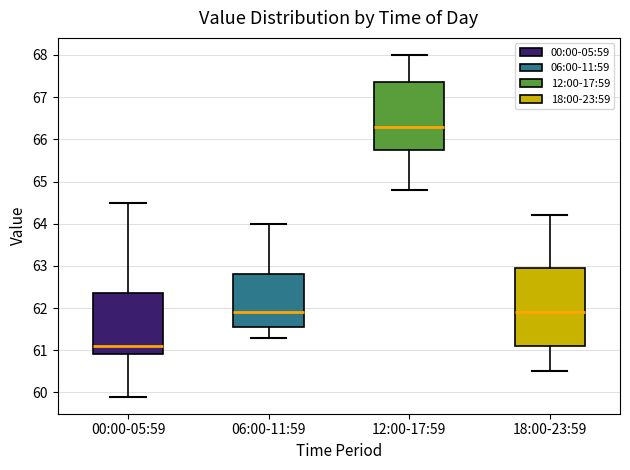

Reading left to right, read every box against the y-axis: the position of its median line, the range the box covers, and the ends of its whiskers. The values are not printed on the chart, so give them approximately, as read against the axis.

00:00-05:59: median 61.1, box 60.9 to 62.4, whiskers 59.9 to 64.5
06:00-11:59: median 61.9, box 61.6 to 62.8, whiskers 61.3 to 64.0
12:00-17:59: median 66.3, box 65.8 to 67.4, whiskers 64.8 to 68.0
18:00-23:59: median 61.9, box 61.1 to 63.0, whiskers 60.5 to 64.2